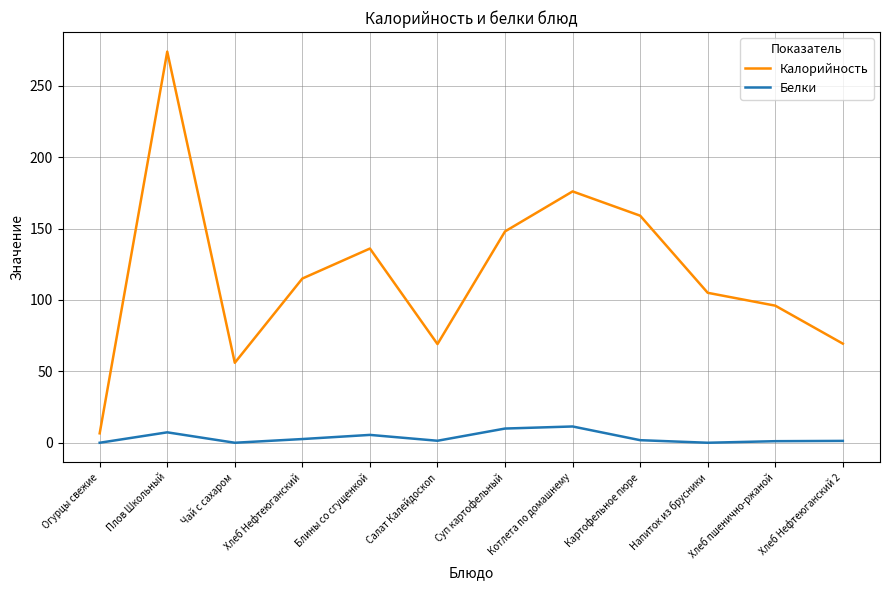

Between Хлеб Нефтеюганский and Напиток из брусники, which series saw the biggest shift?

Калорийность